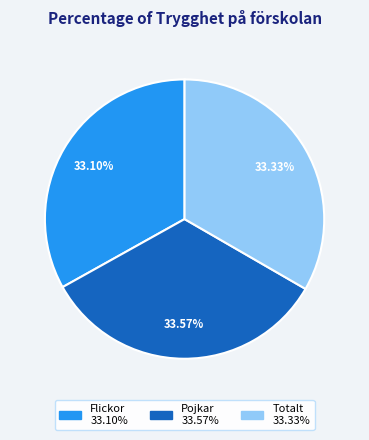

How many segments does this pie chart have?

3